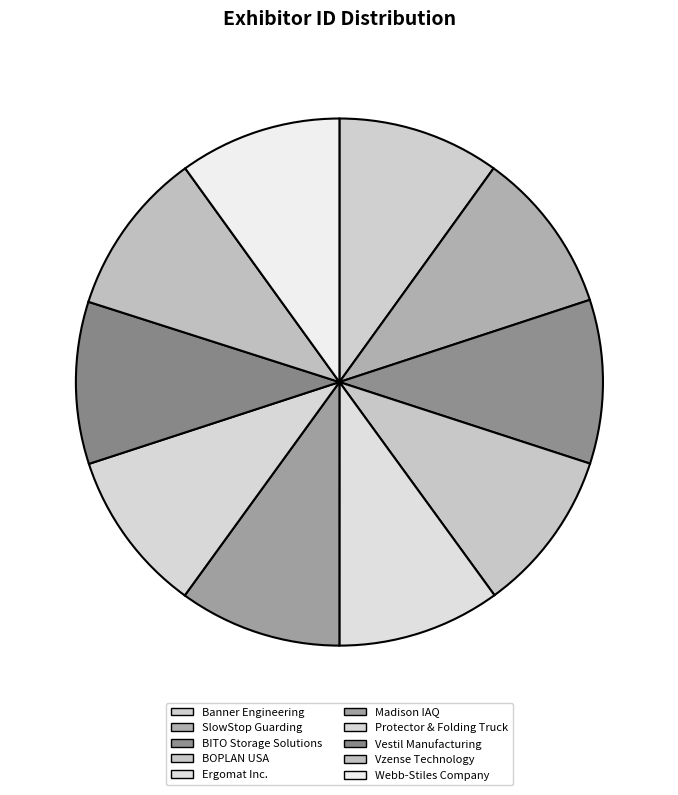

How many segments does this pie chart have?

10